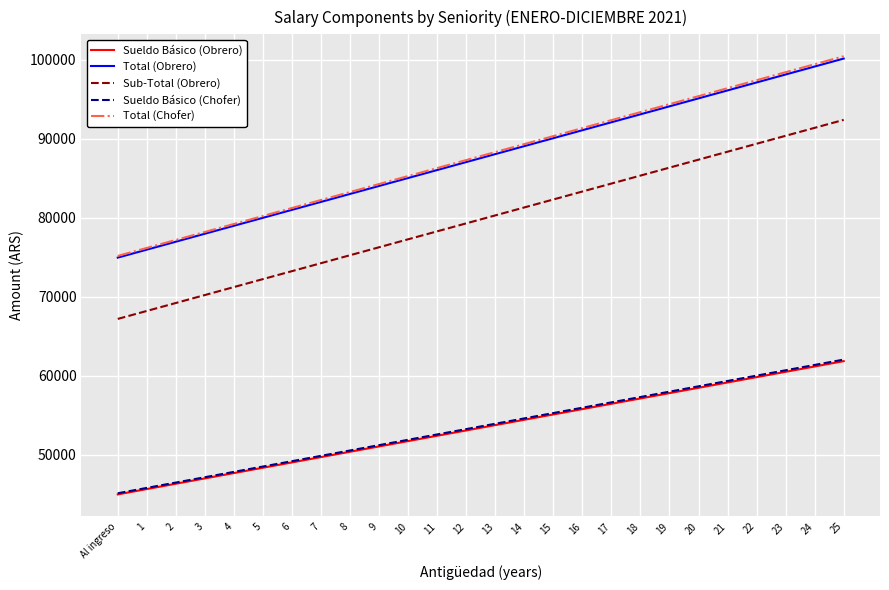

What is the approximate value of Total (Chofer) at 10?

85270.6